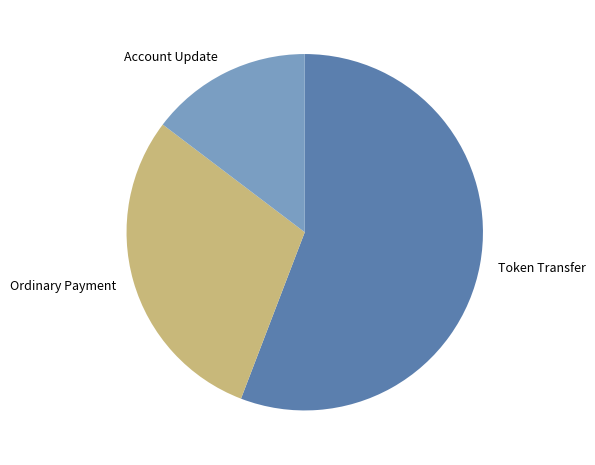

Between Ordinary Payment and Token Transfer, which is larger?

Token Transfer